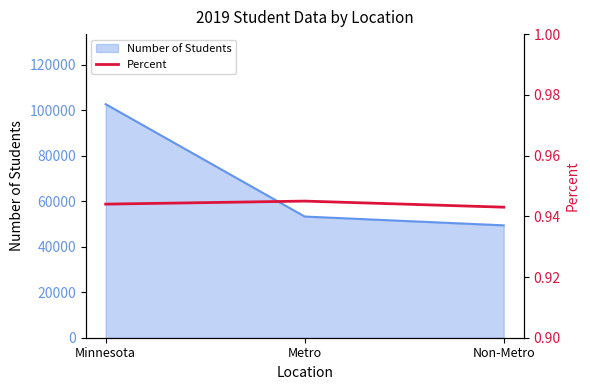

What is the sum of all values?

2.8